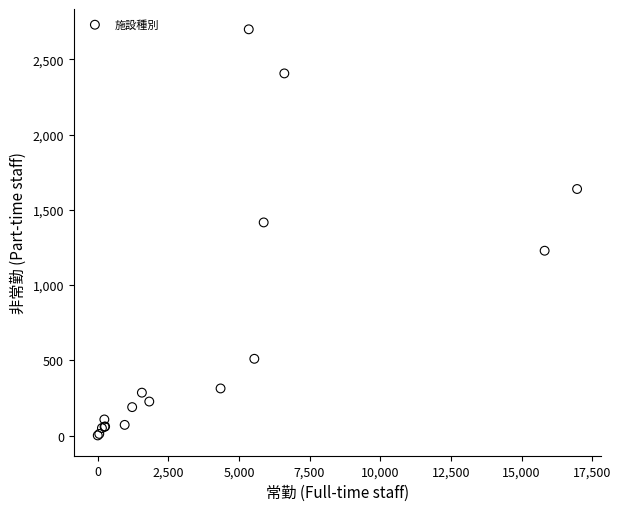

What Y value in the scatter plot is closest to 1350?

1416